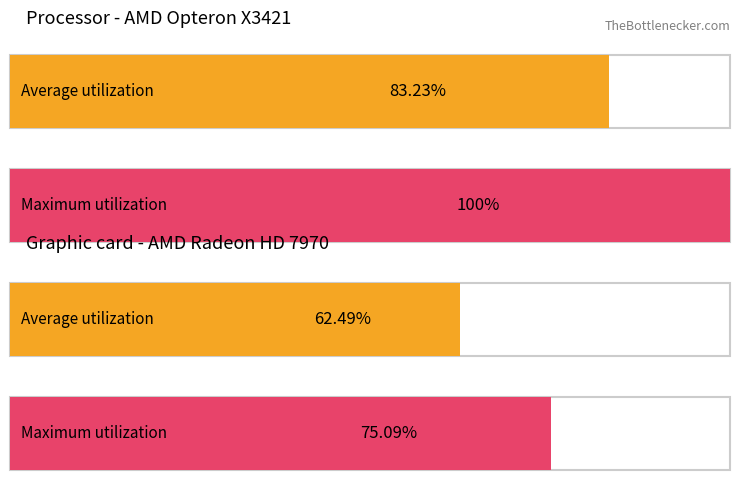

True or false: Average utilization has a value of 21.7 at Laboral.

False